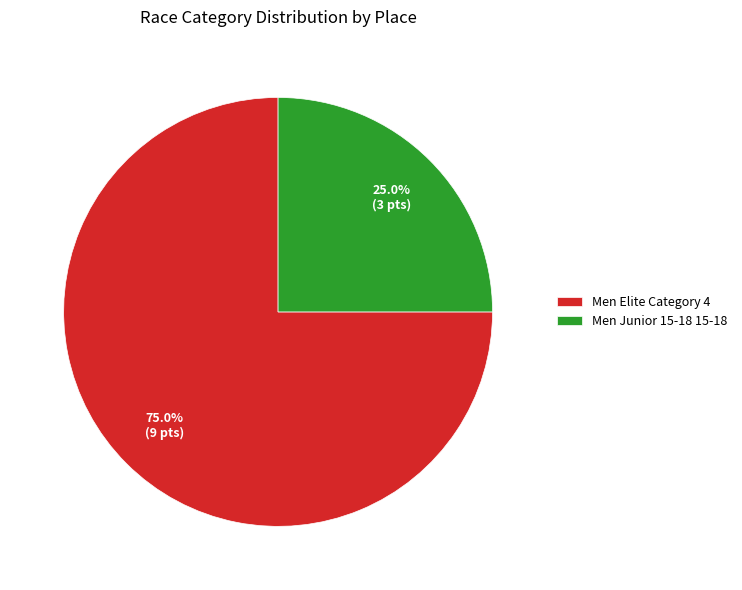

Combined, what portion of the pie is Men Elite Category 4 and Men Junior 15-18 15-18?

100.0%